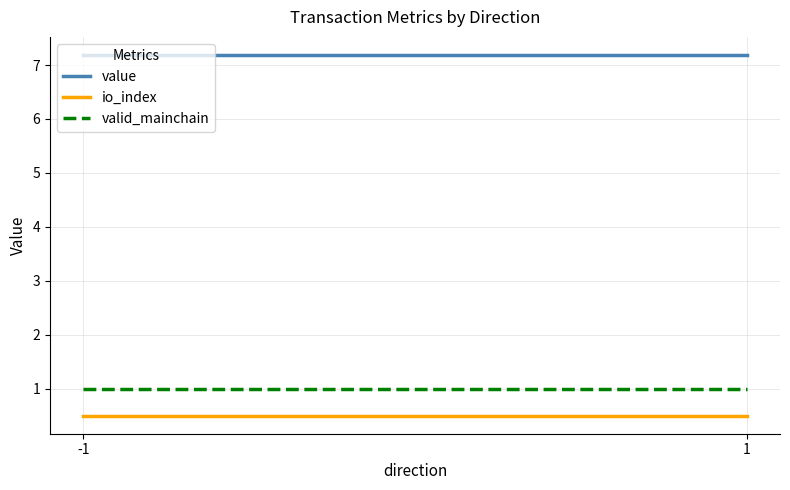

Read the value value at 1.

7.2